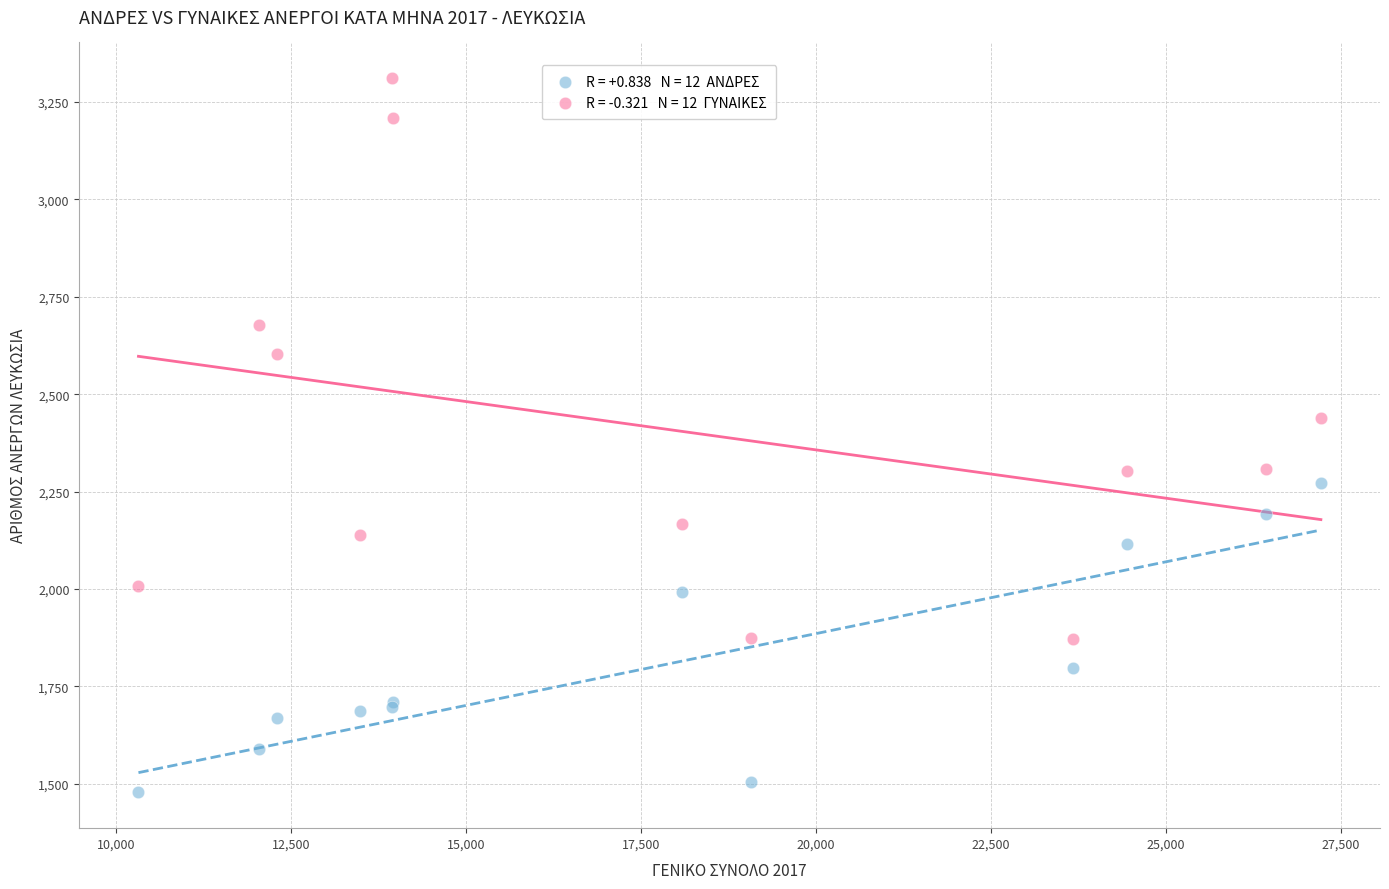

Across all series, what Y value is closest to 2394?

2438